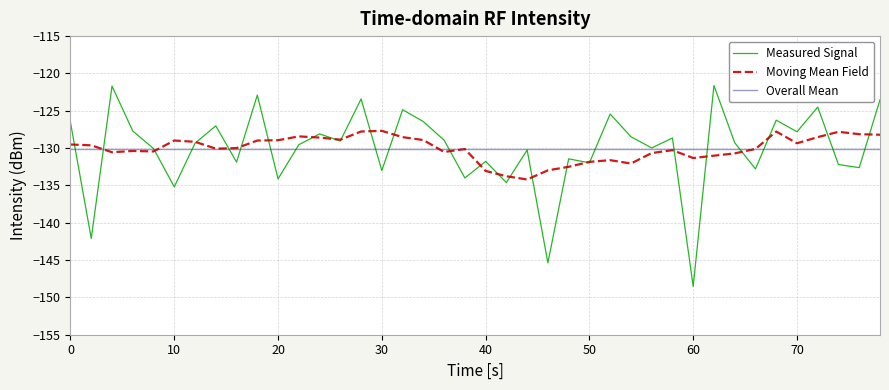

True or false: there are more than 2 points higher than both neighbors.

True